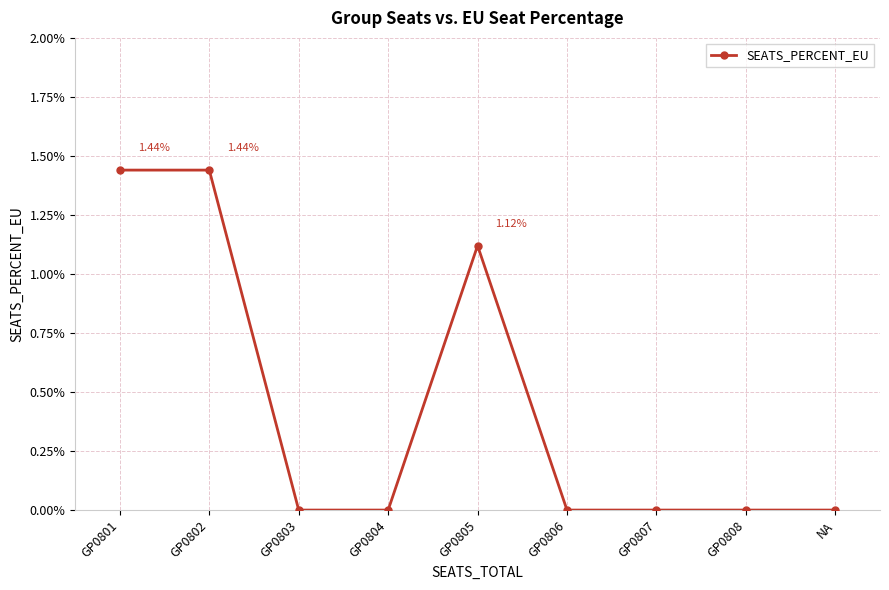

How many lines are shown in the chart?

1